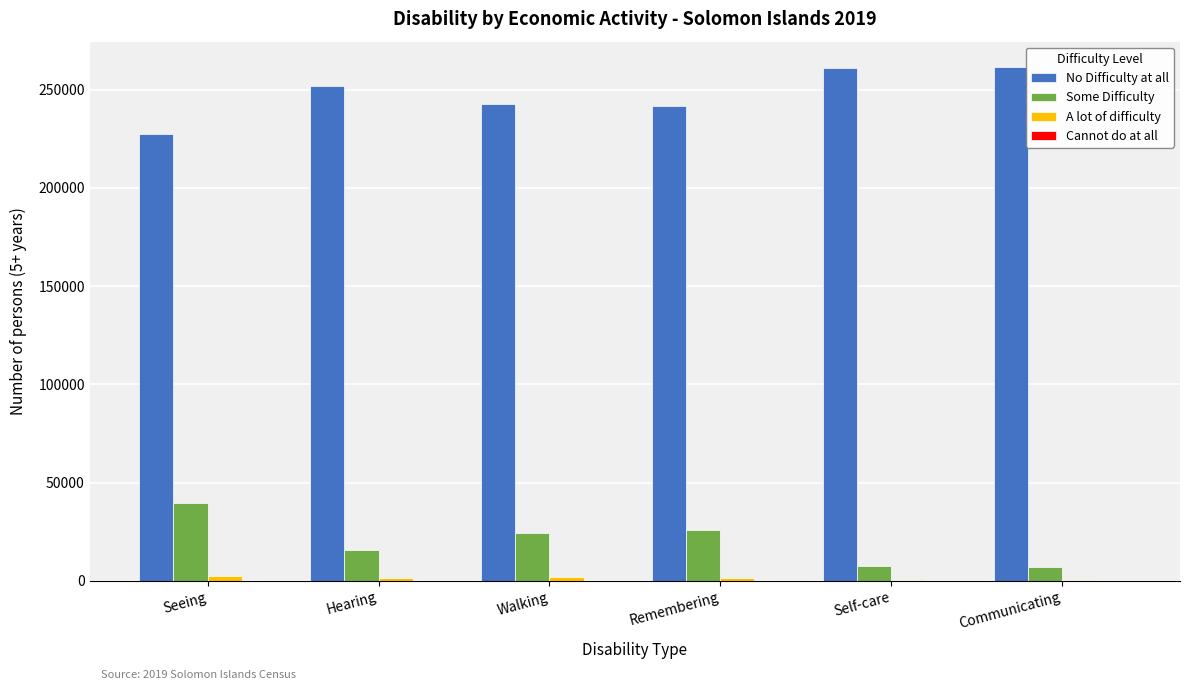

The value of No Difficulty at all at Walking is 242572. True or false?

True